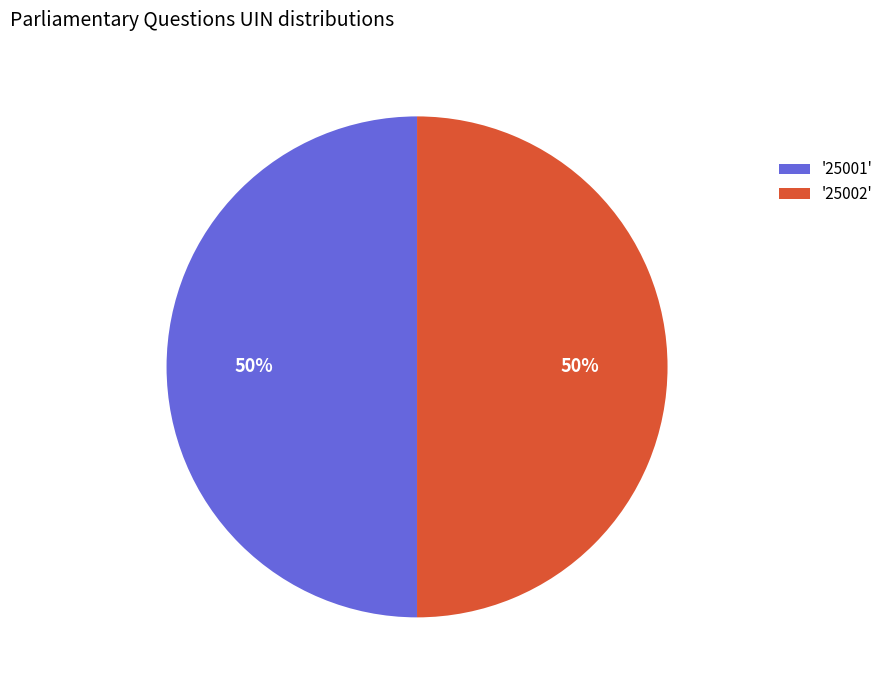

Approximately how many times larger is the value at '25002' compared to '25001'?

1.0